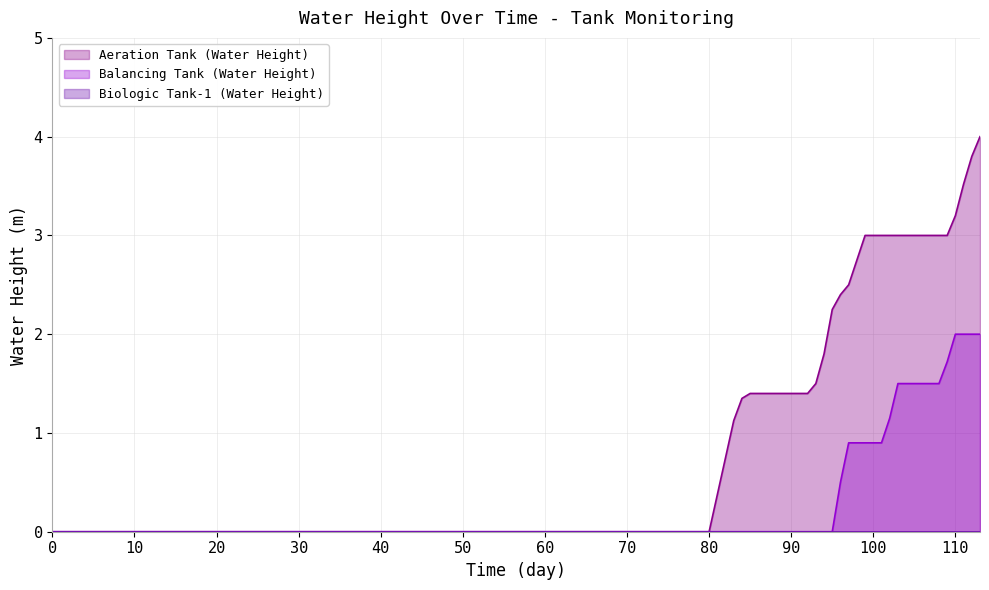

Which series has the widest spread of values?

Aeration Tank (Water Height)